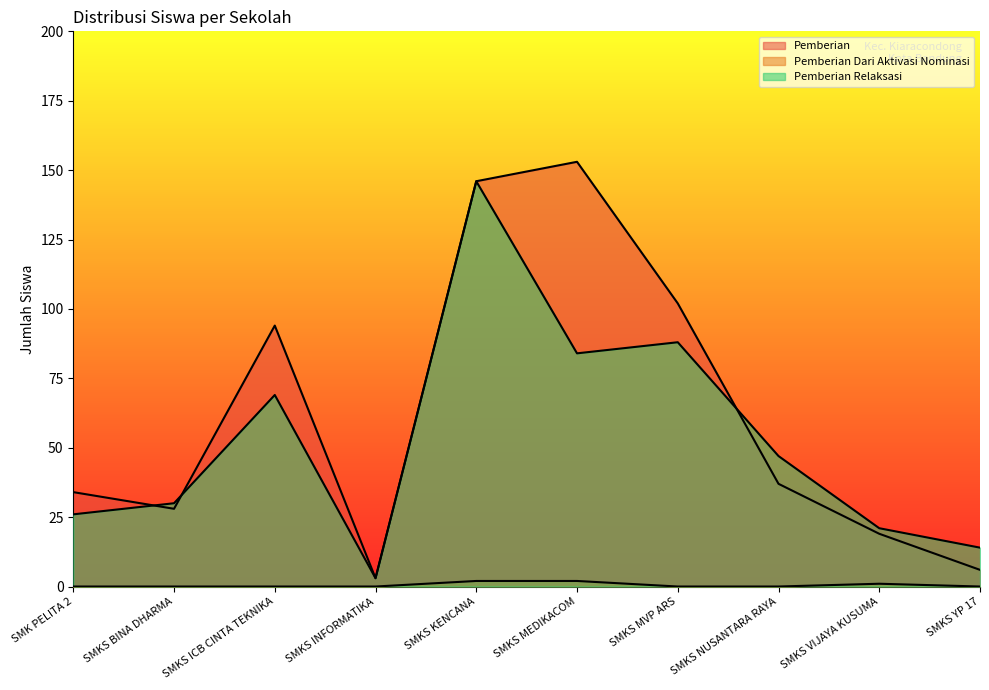

What is the label of the 7th point from the left?

SMKS MVP ARS